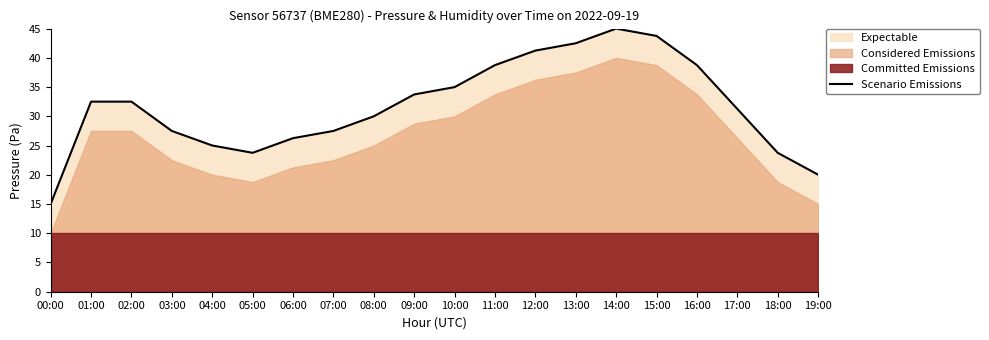

The Scenario Emissions series shows 15.0 at 08:00. True or false?

False